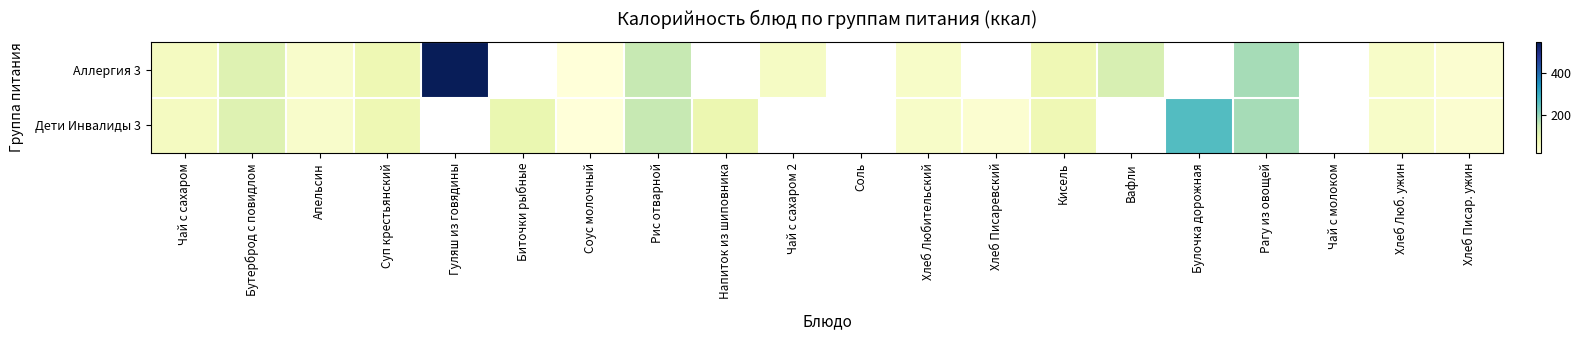

Rank the categories by Дети Инвалиды 3 value from lowest to highest.

Соус молочный, Хлеб Писаревский, Апельсин, Хлеб Любительский, Чай с сахаром, Кисель, Суп крестьянский, Напиток из шиповника, Бутерброд с повидлом, Гуляш из говядины, Биточки рыбные, Рис отварной, Чай с сахаром 2, Соль, Вафли, Хлеб Писар. ужин, Хлеб Люб. ужин, Рагу из овощей, Булочка дорожная, Чай с молоком